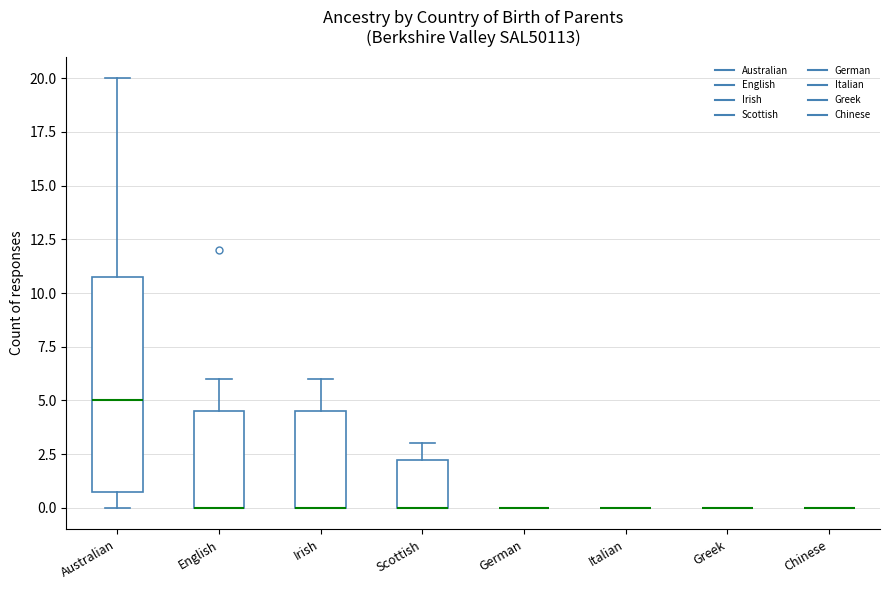

Comparing the boxes themselves (not the whiskers), which one is the tallest?

Australian